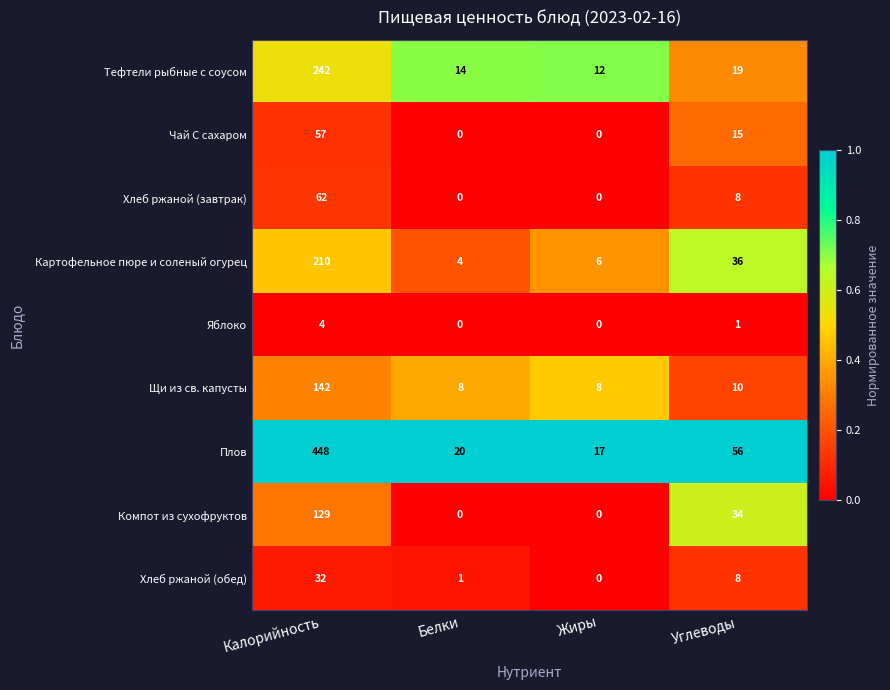

The Компот из сухофруктов series shows 66 at Жиры. True or false?

False